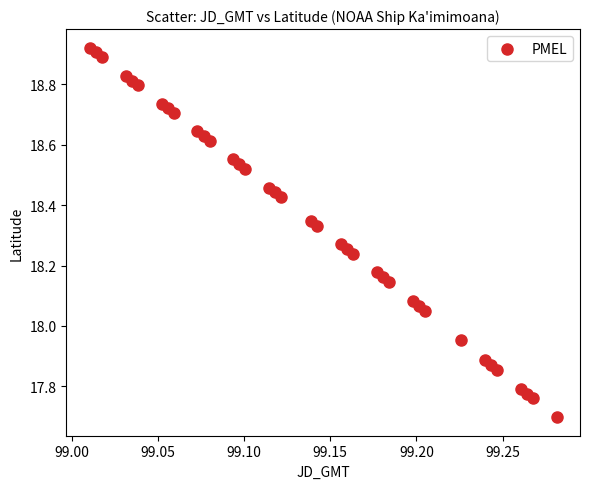

What is the range of Y values (max minus min)?

1.2